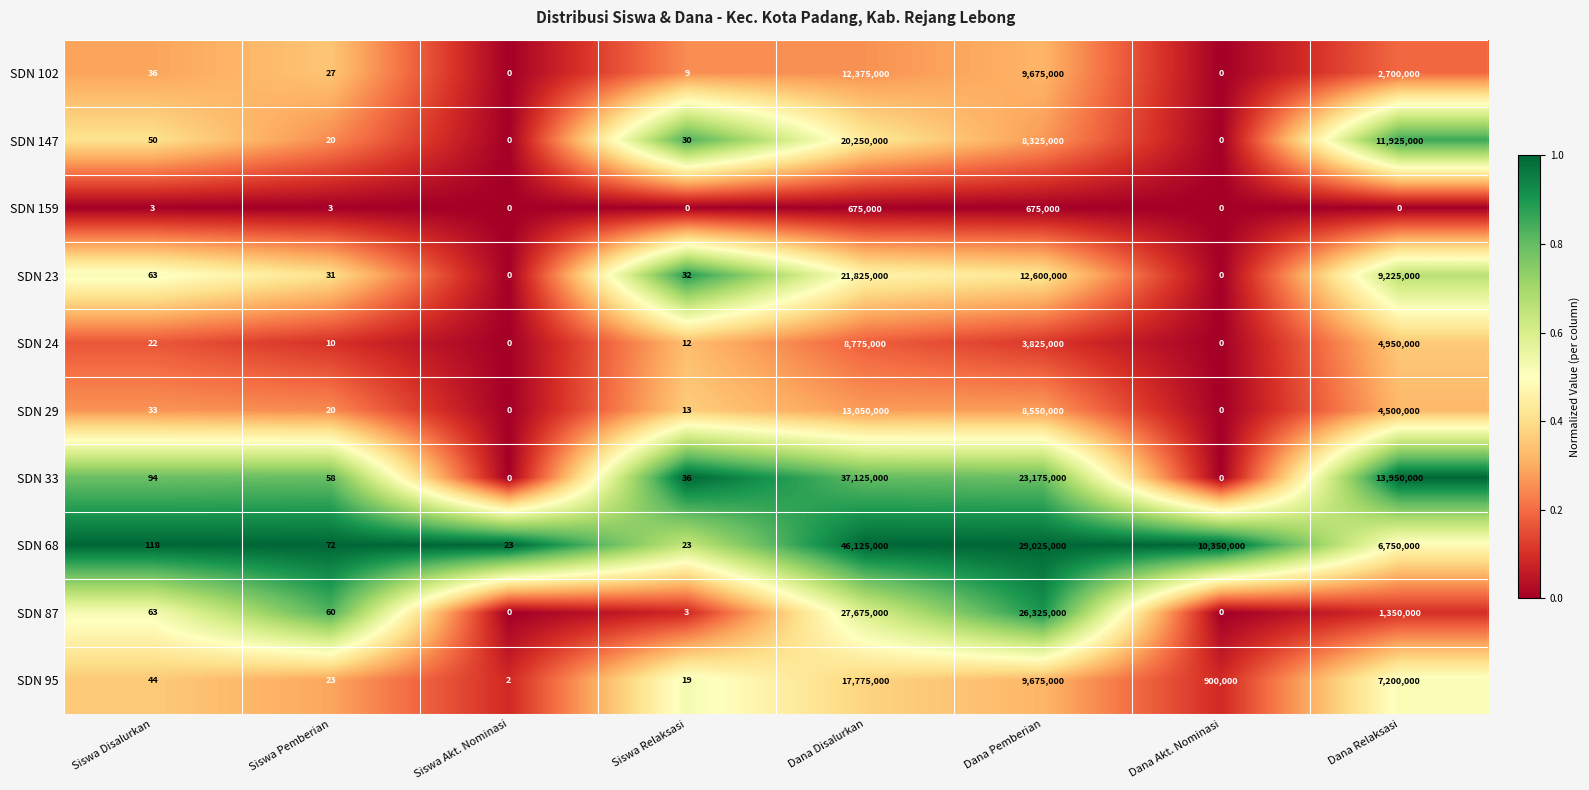

List the series in order of their peak value, lowest first.

SDN 159, SDN 24, SDN 102, SDN 29, SDN 95, SDN 147, SDN 23, SDN 87, SDN 33, SDN 68